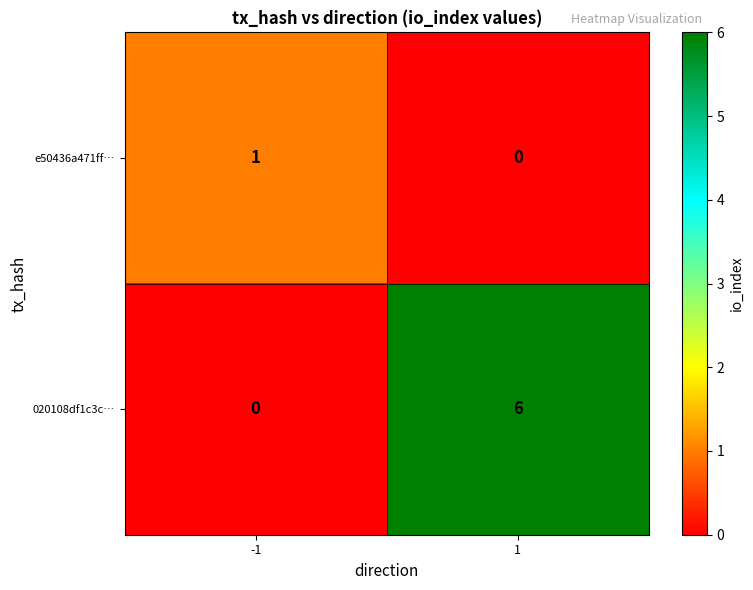

How many data points does each series have?

2